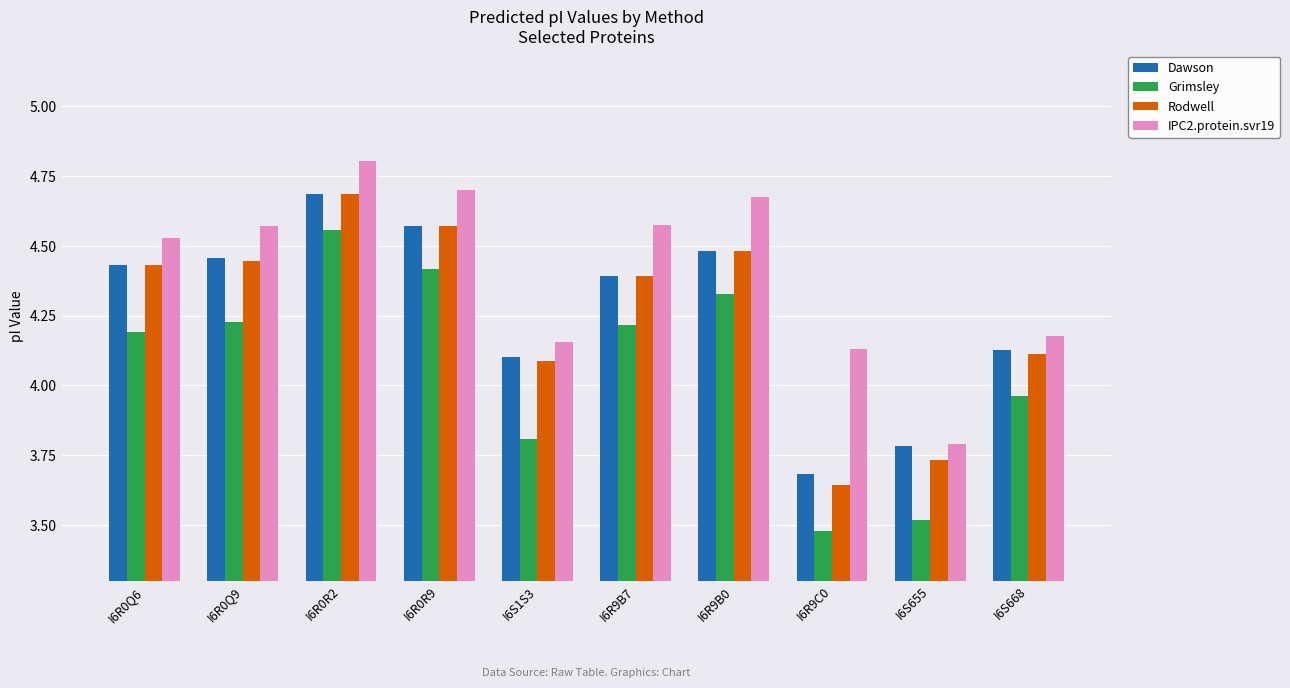

At which category does the chart reach its peak across all series?

I6R0R2